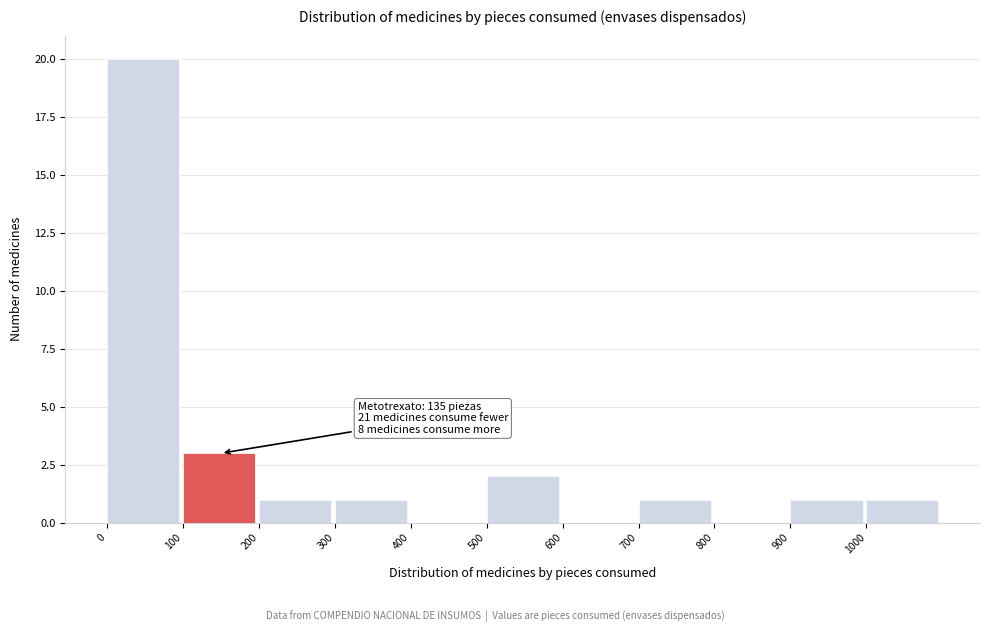

Which range on the x-axis has the tallest bar?

0 to 100